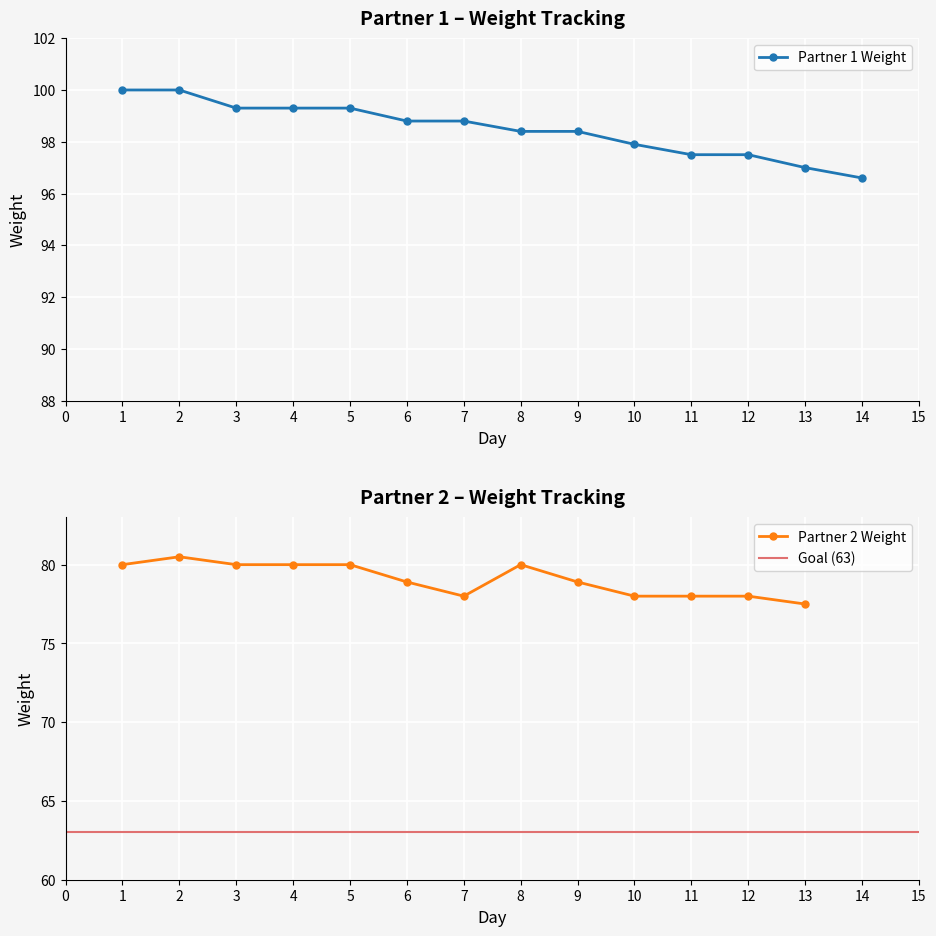

True or false: the data shows 98.8 at 6.

True